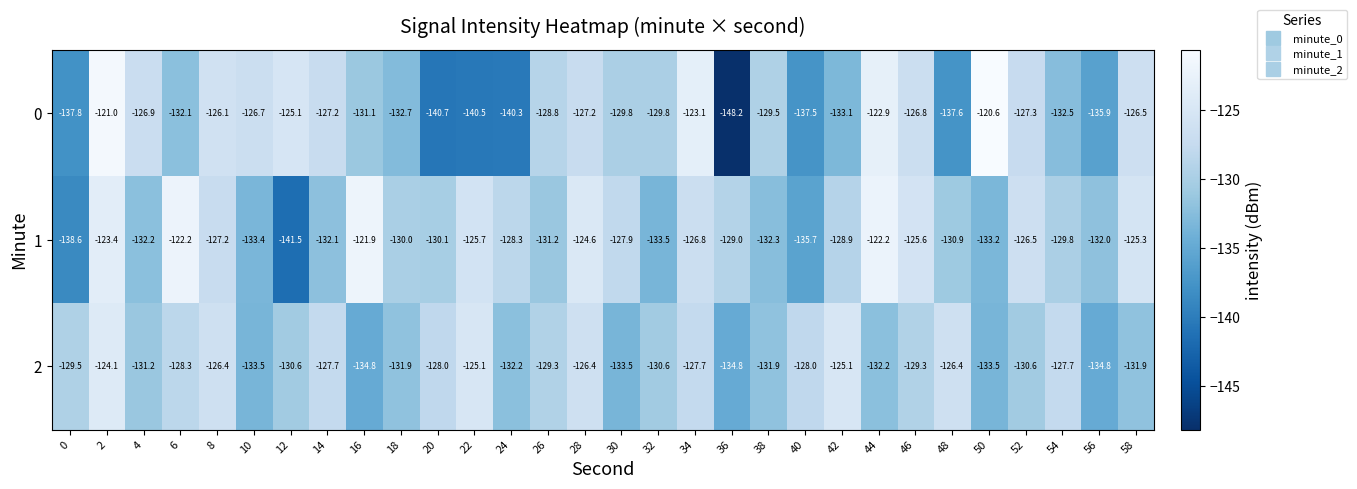

Rank the series by their maximum value, from lowest to highest.

2, 1, 0